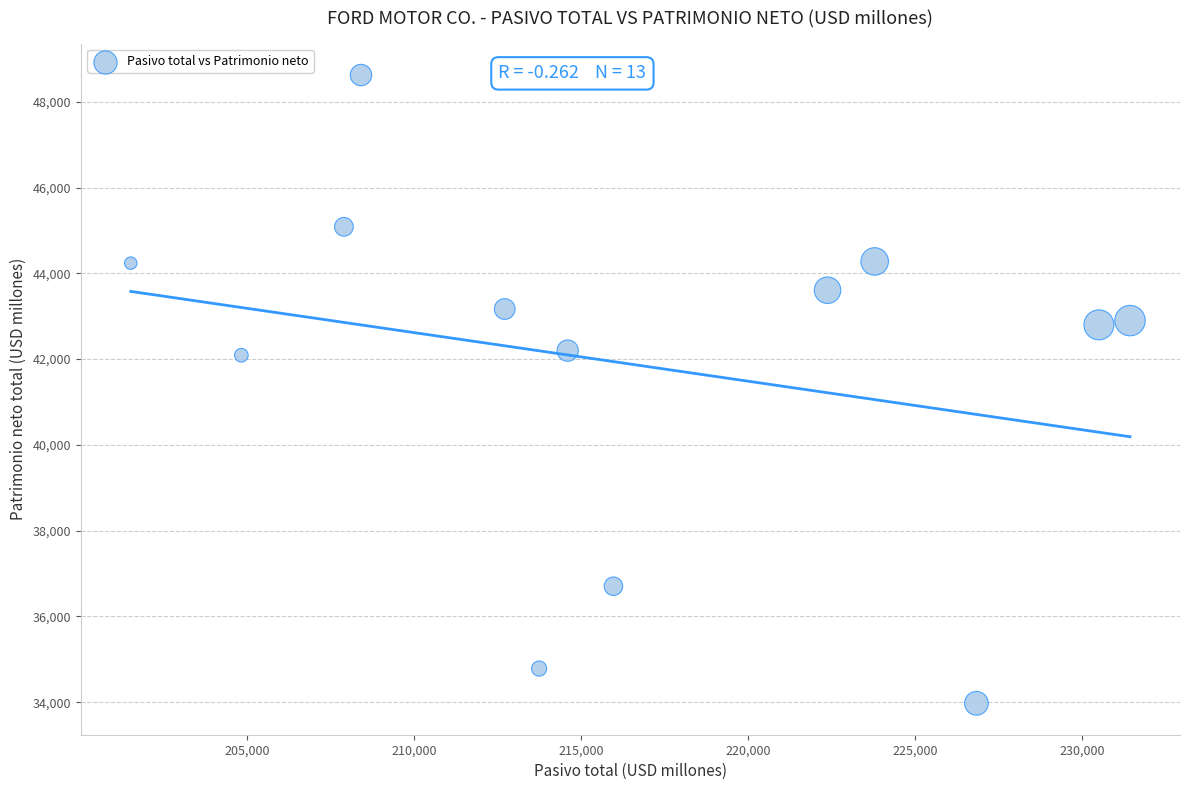

What is the range of X values (max minus min)?

29926